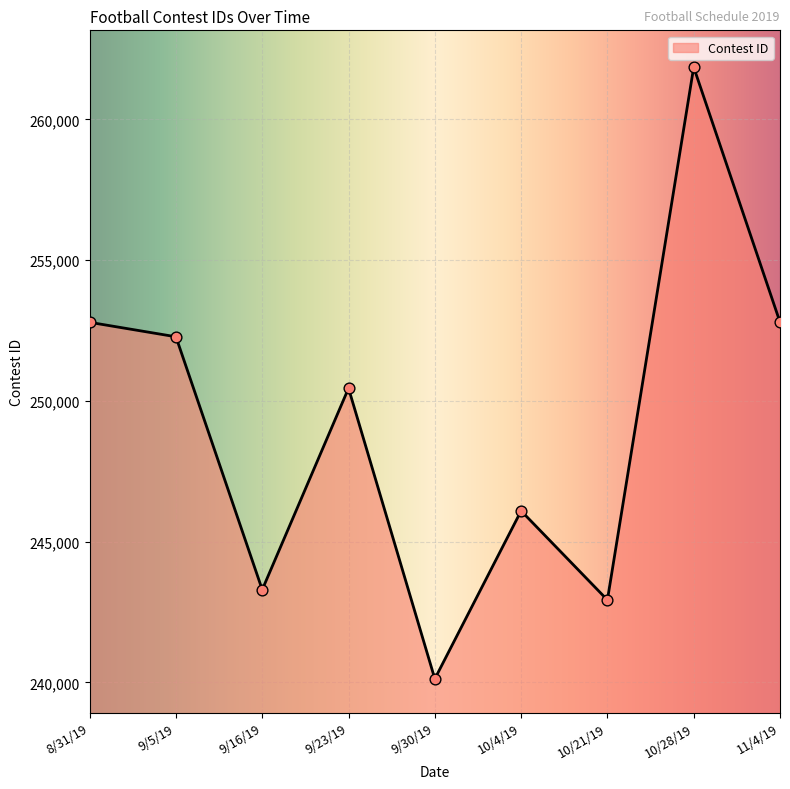

Which has a higher value, 9/5/19 or 9/16/19?

9/5/19